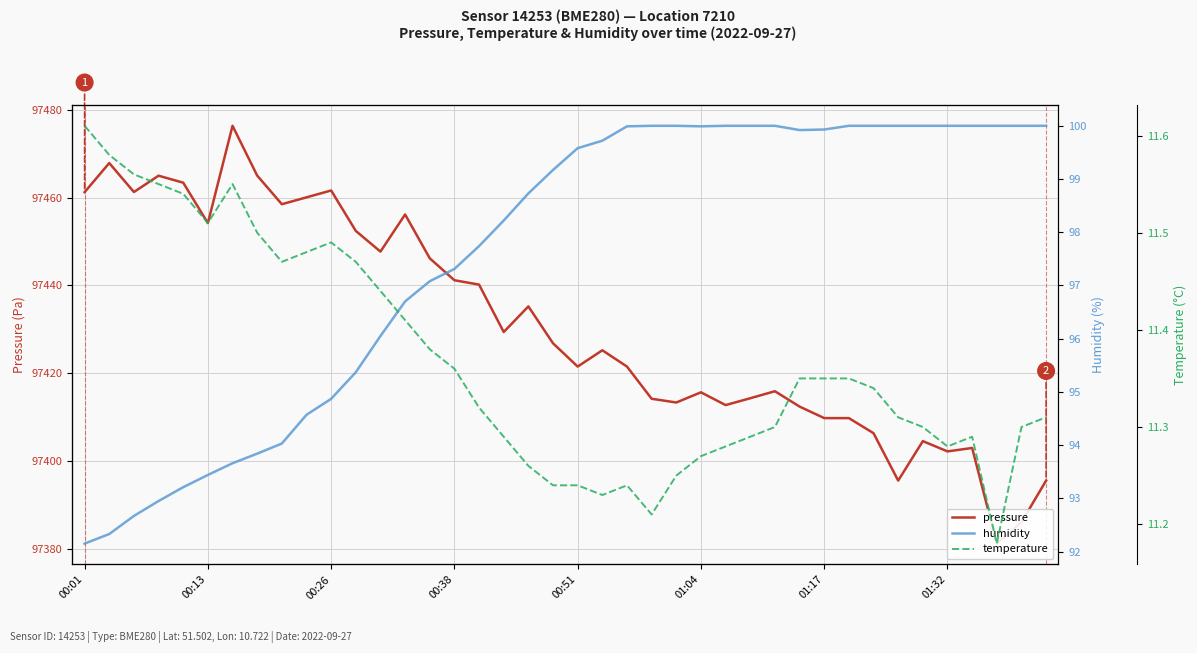

How many lines are shown in the chart?

3